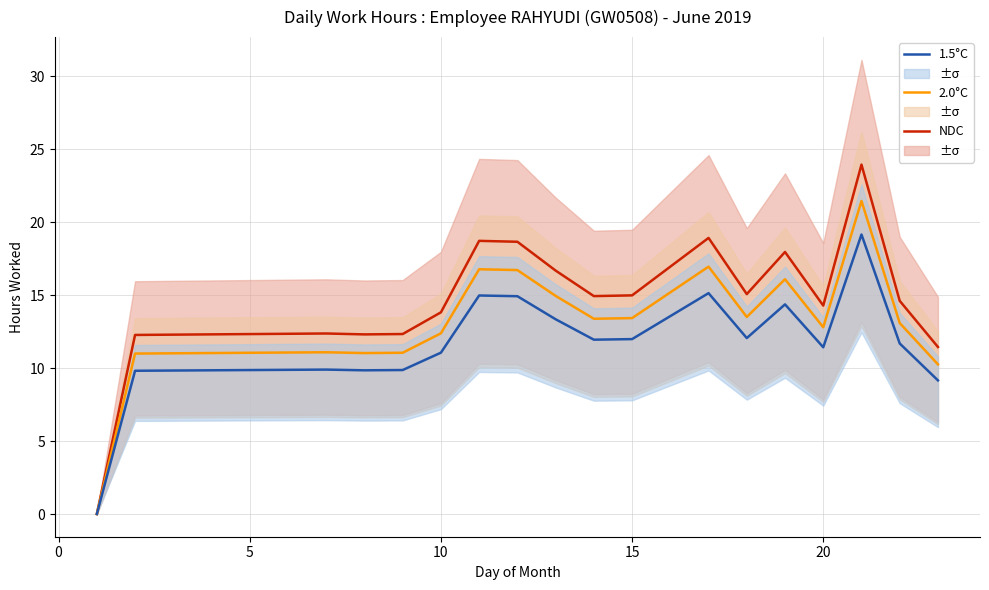

True or false: 1.5°C and NDC cross at least once.

False